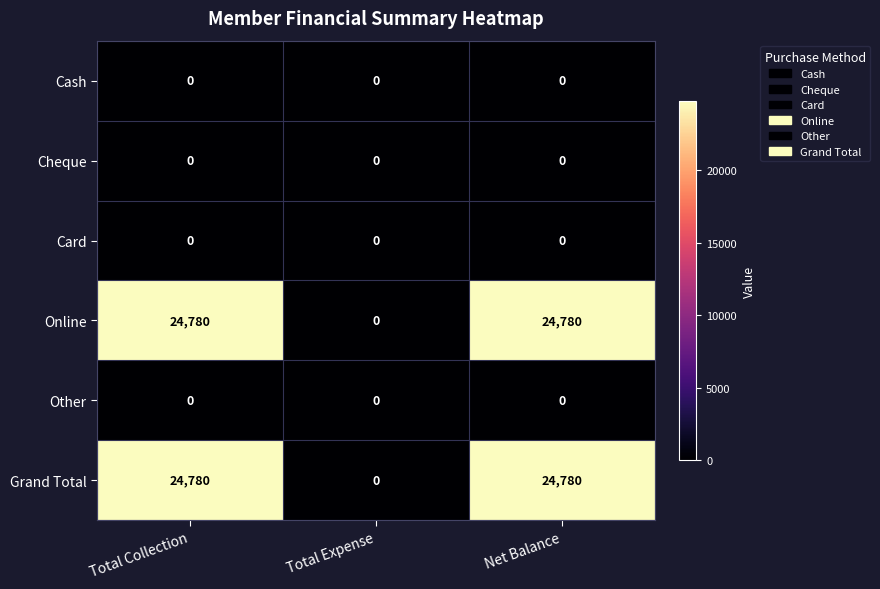

What is the greatest value displayed?

24780